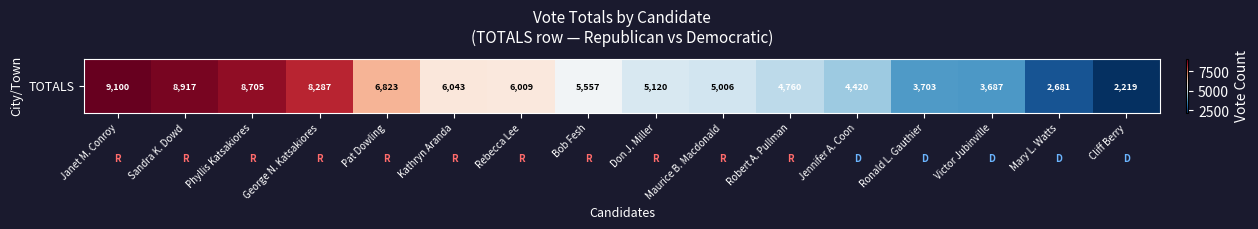

What is the average value?

5690